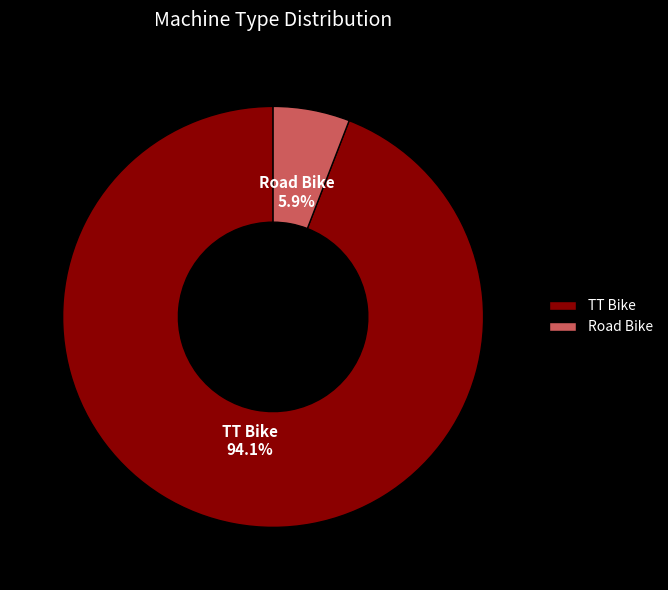

To the nearest percent, what is the average slice percentage?

50%